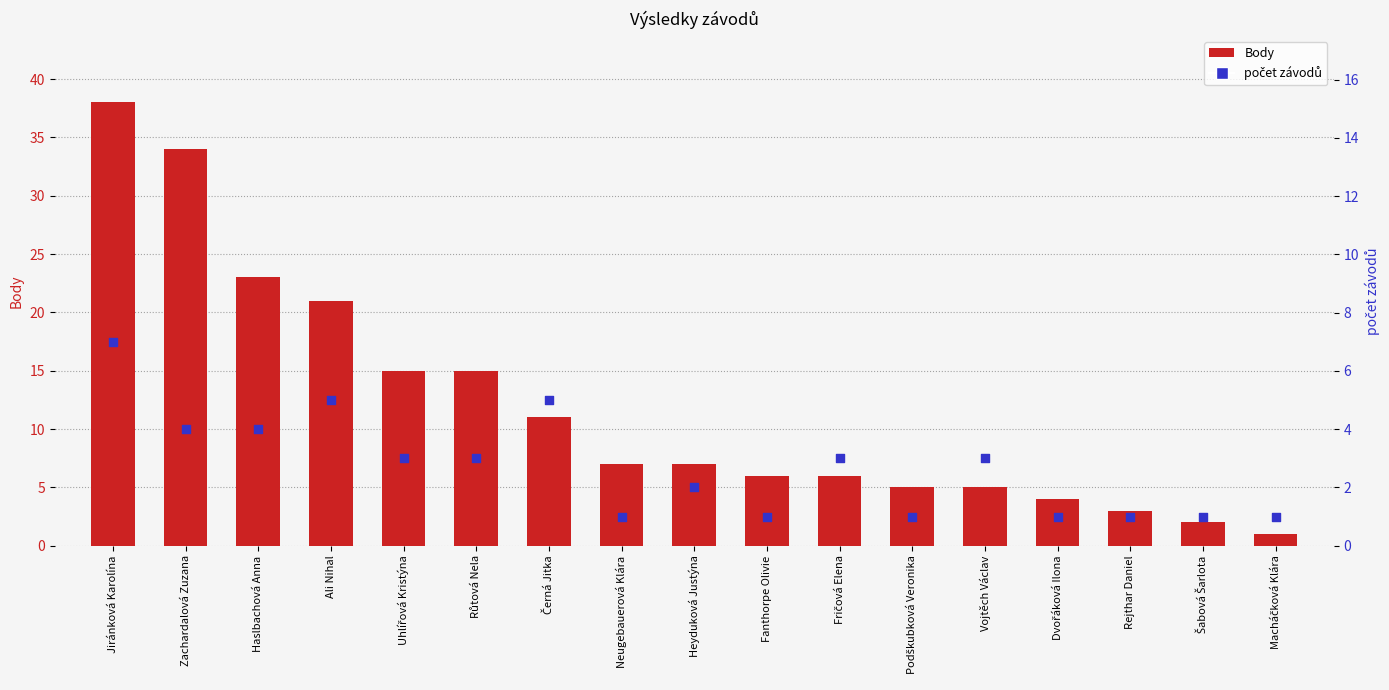

Is the value of počet závodů at Vojtěch Václav greater than the value of Body at Šabová Šarlota?

Yes